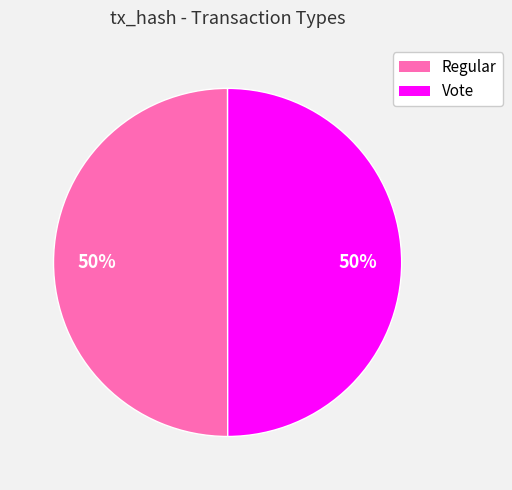

The Vote slice represents 50% of the pie. True or false?

True